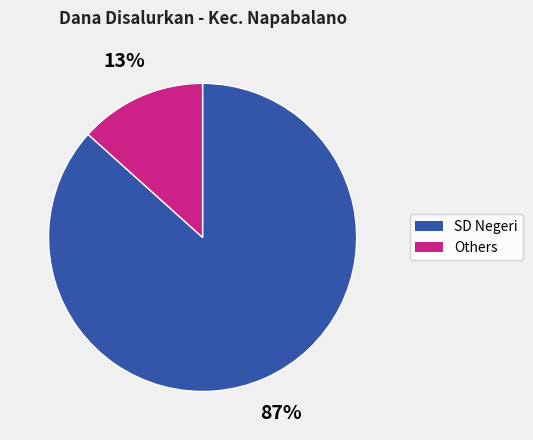

Is there a majority slice in this chart?

Yes